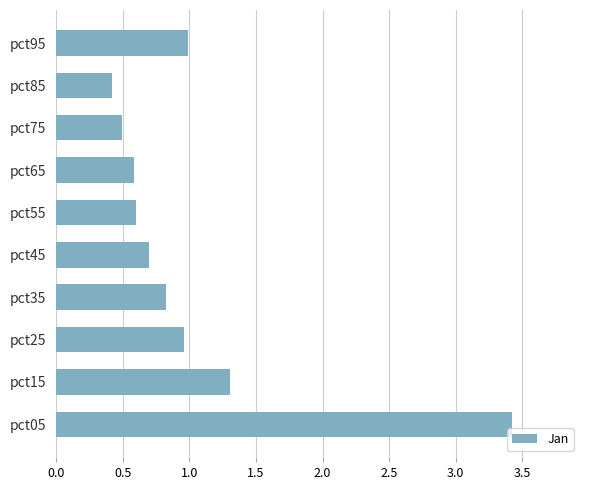

What is the sum of the values at pct55 and pct95?

1.6